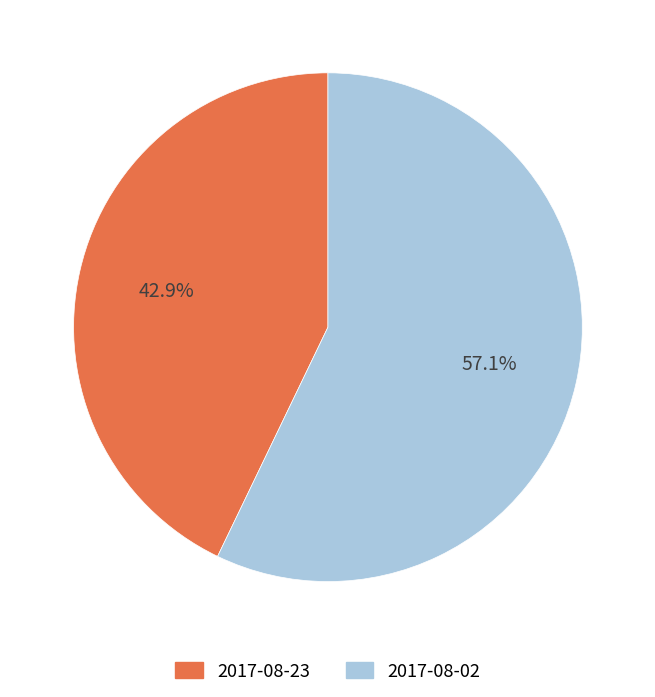

What percentage do 2017-08-23 and 2017-08-02 together represent?

100.0%